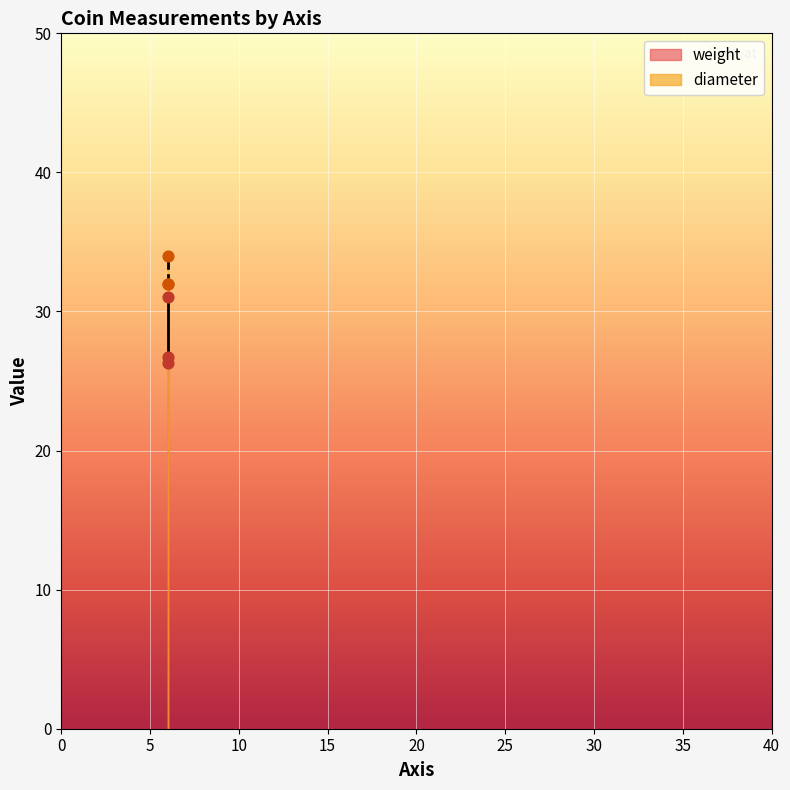

Which series has the widest spread of Y values?

weight